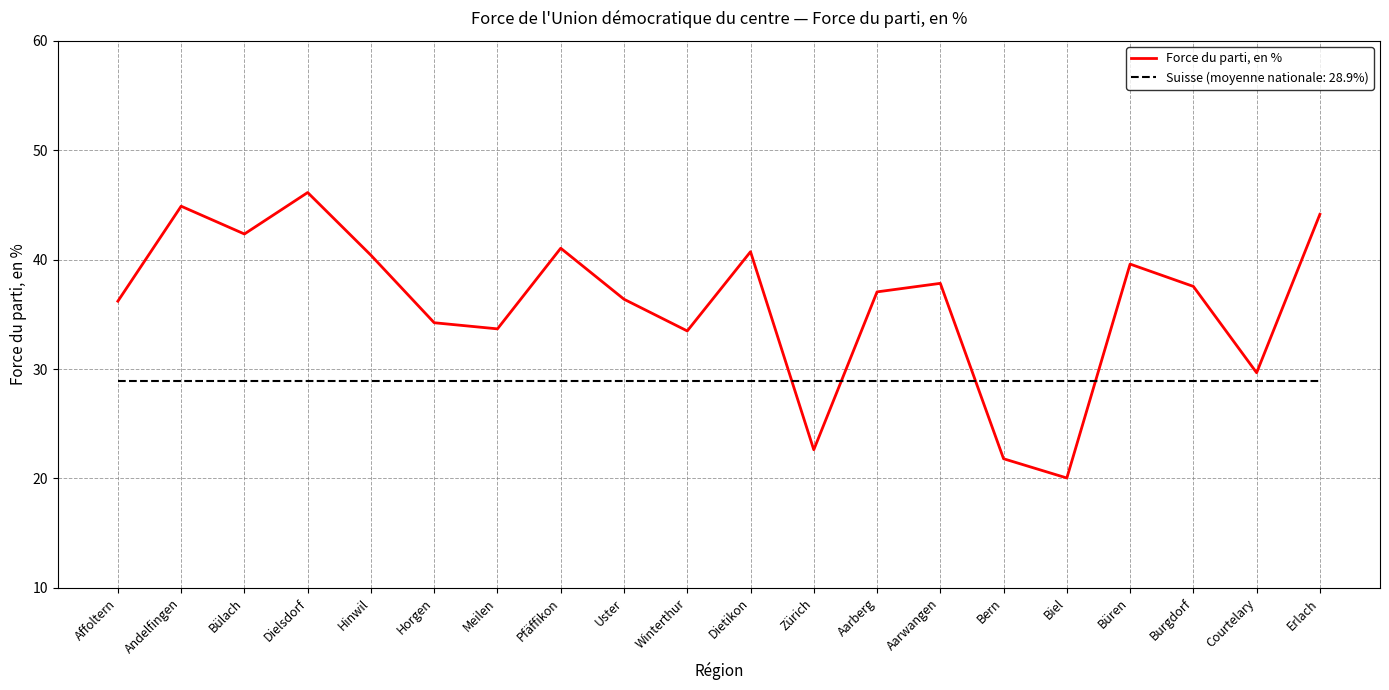

What value does the Force du parti, en % series have at Andelfingen?

44.9